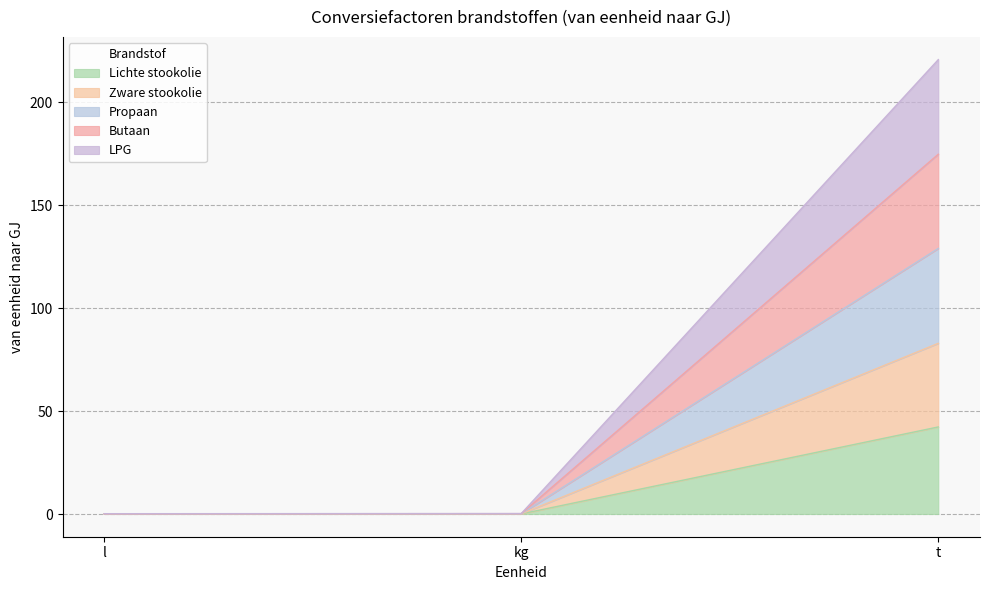

What is the sum of all Lichte stookolie values?

42.4